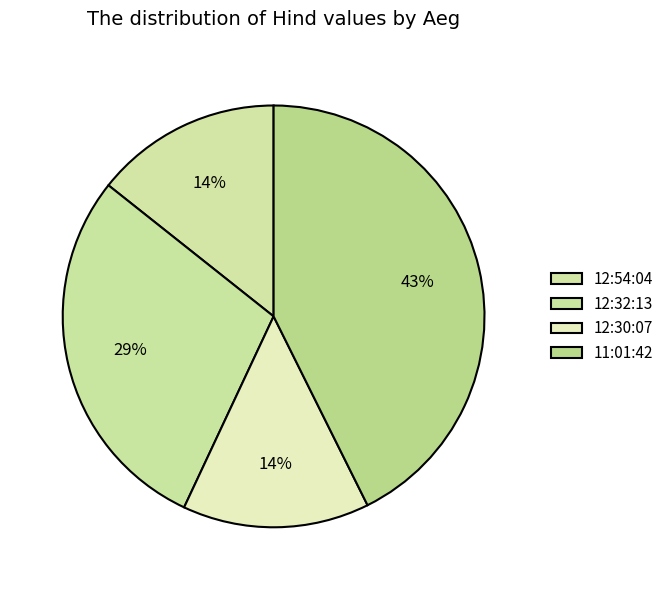

Does any single category account for the majority?

No